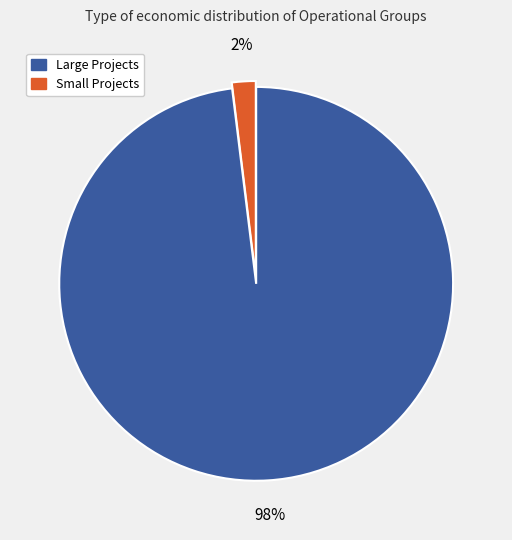

Is there a majority slice in this chart?

Yes